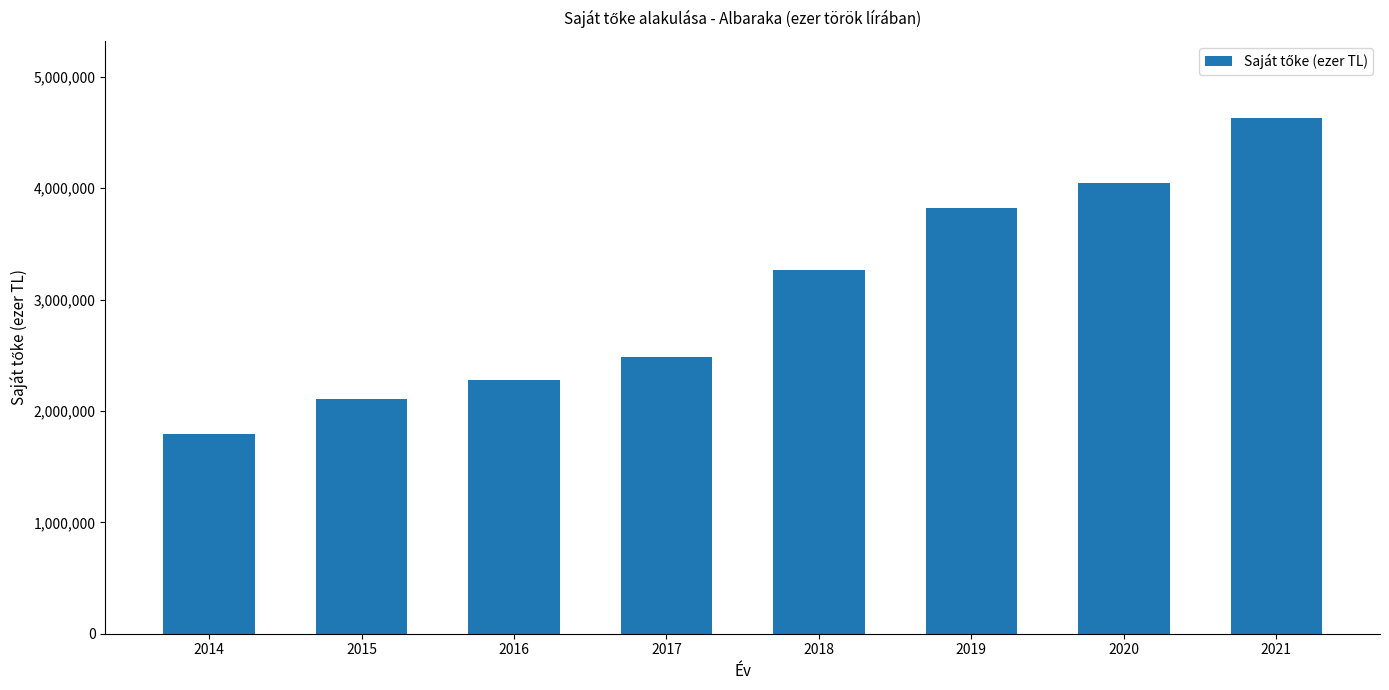

Are the bars horizontal?

No